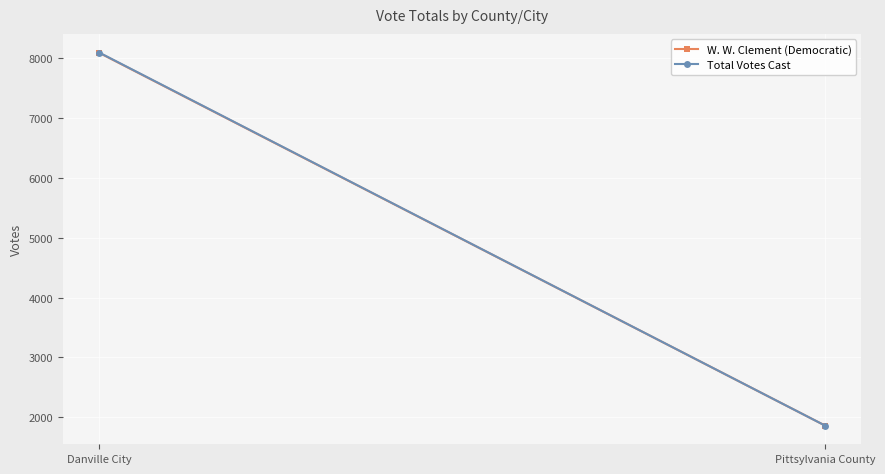

Which series changed the most between Danville City and Pittsylvania County?

Total Votes Cast